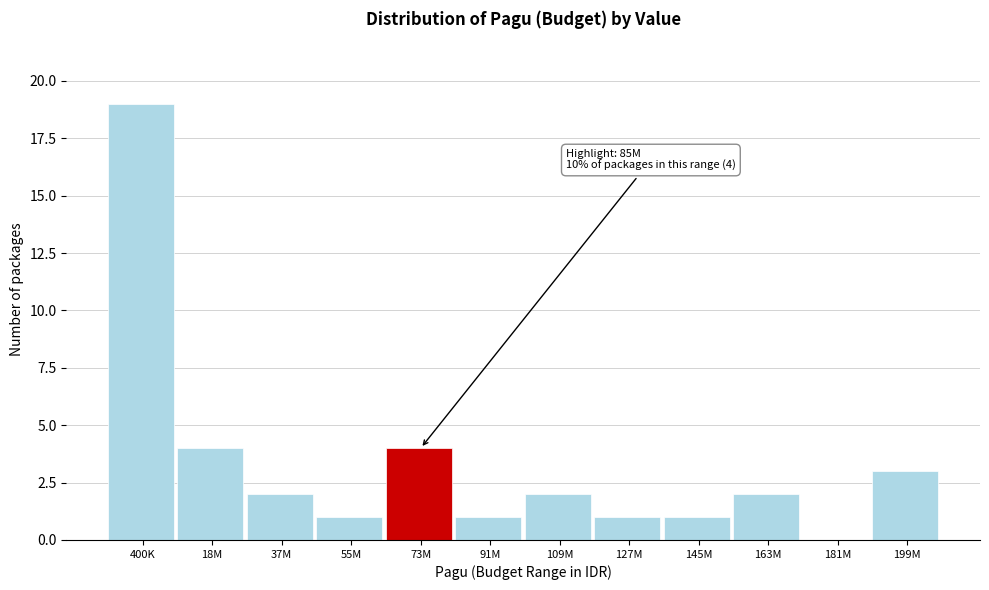

Reading right to left, list all the values displayed in this chart.

199M=3	181M=0	163M=2	145M=1	127M=1	109M=2	91M=1	73M=4	55M=1	37M=2	18M=4	400K=19